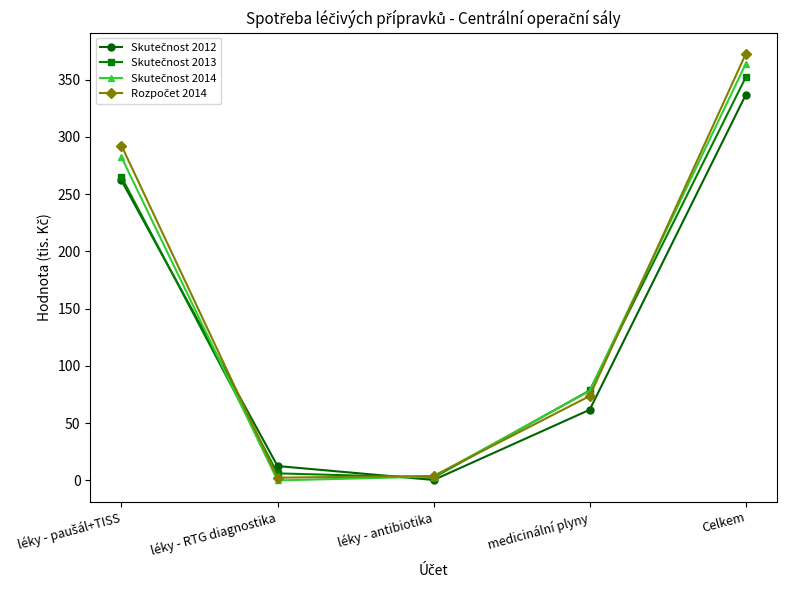

What is the total value across all series at medicinální plyny?

292.2